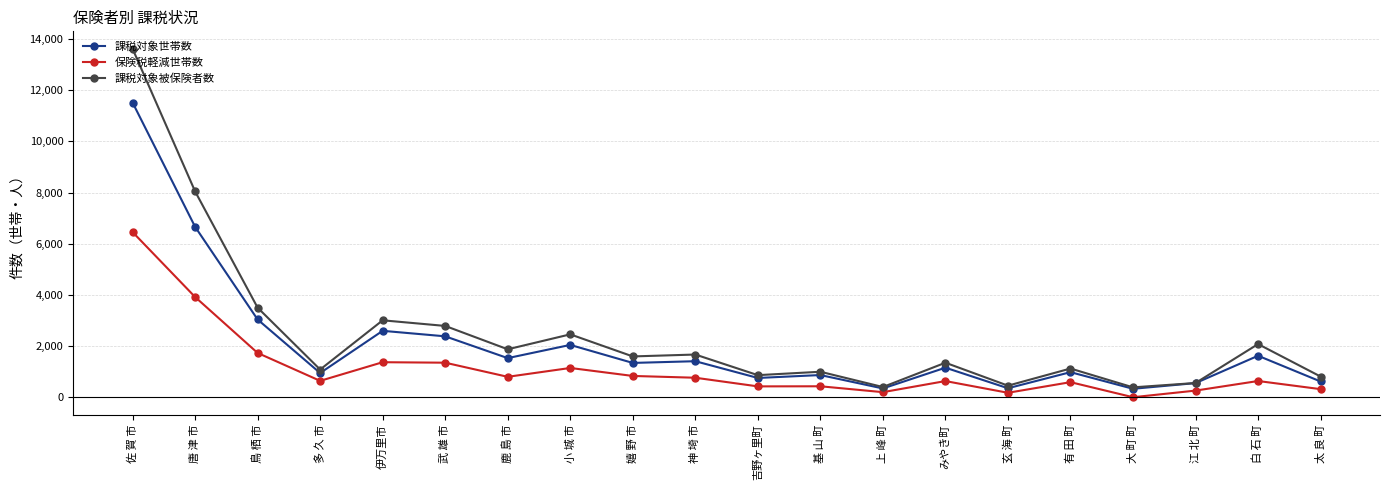

Is it true that 課税対象被保険者数 equals 386 at 大 町 町?

True